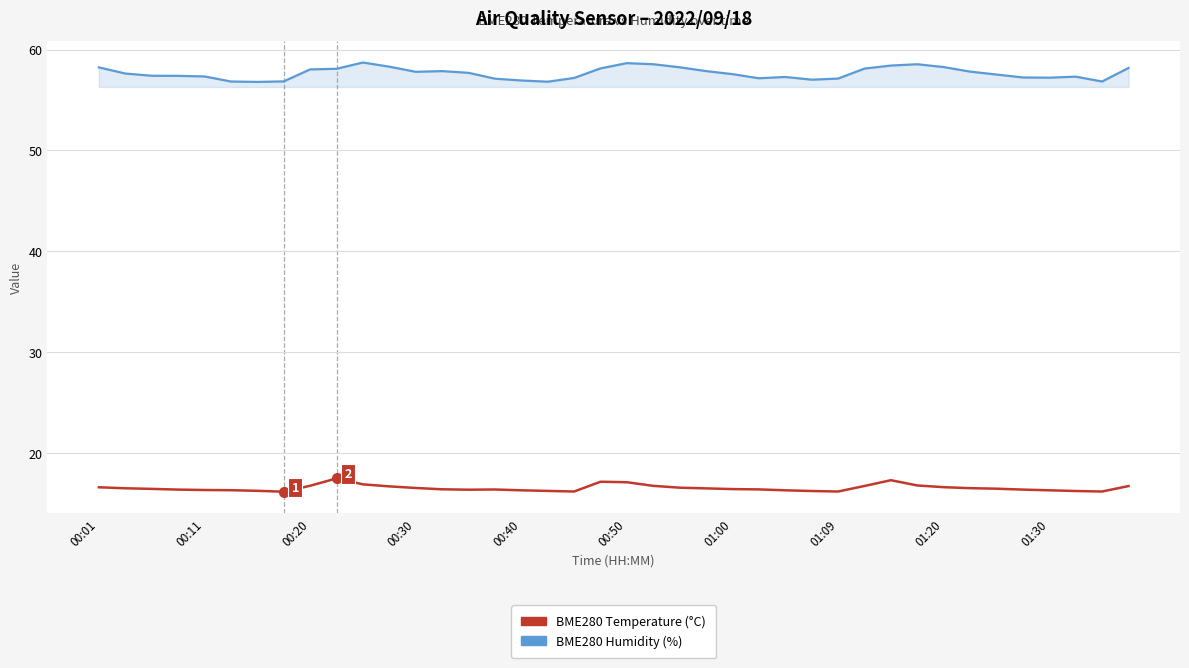

True or false: BME280 Temperature (°C) and BME280 Humidity (%) intersect in this chart.

False